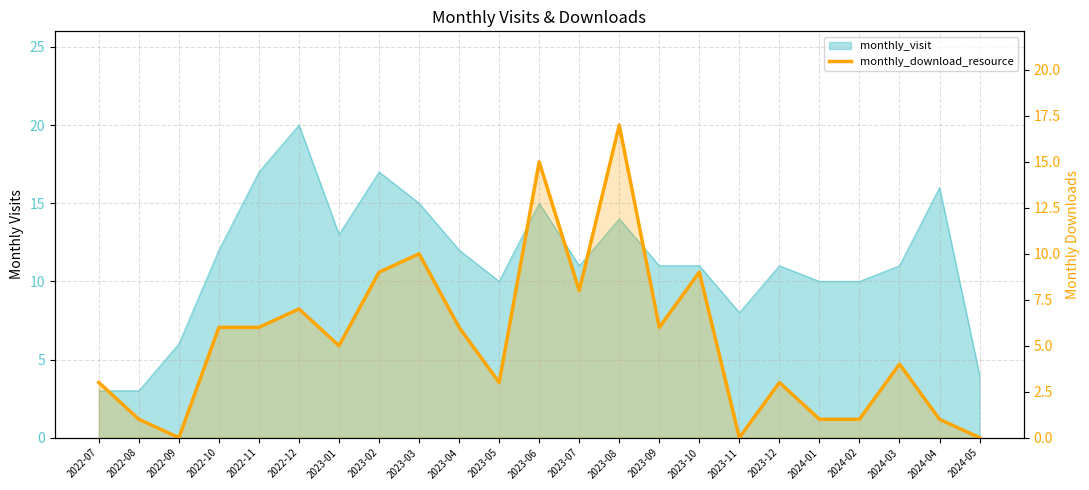

How many positive values are there?

20